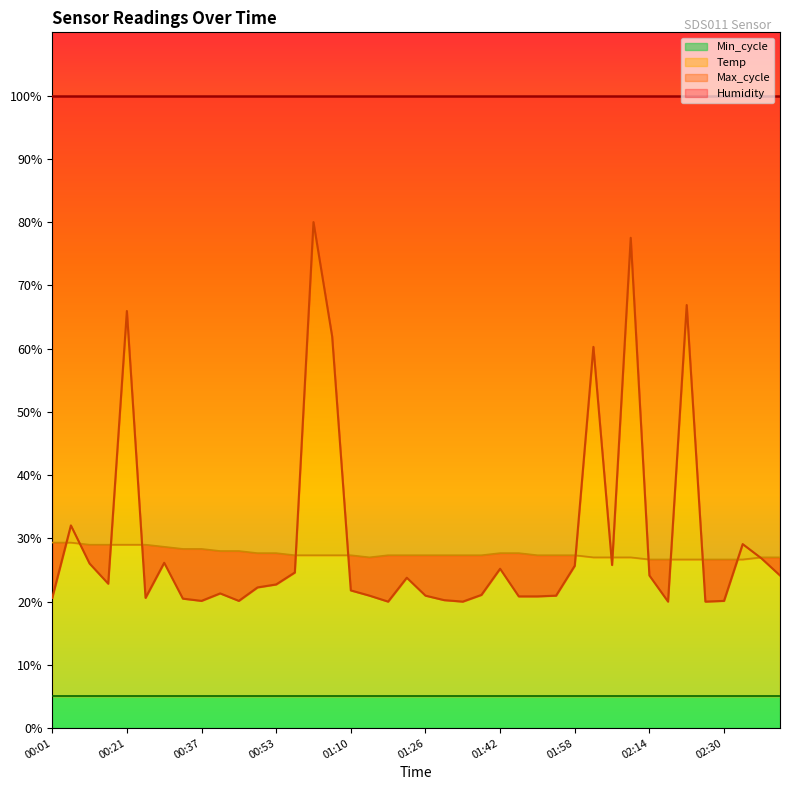

Count the number of categories in the chart.

40